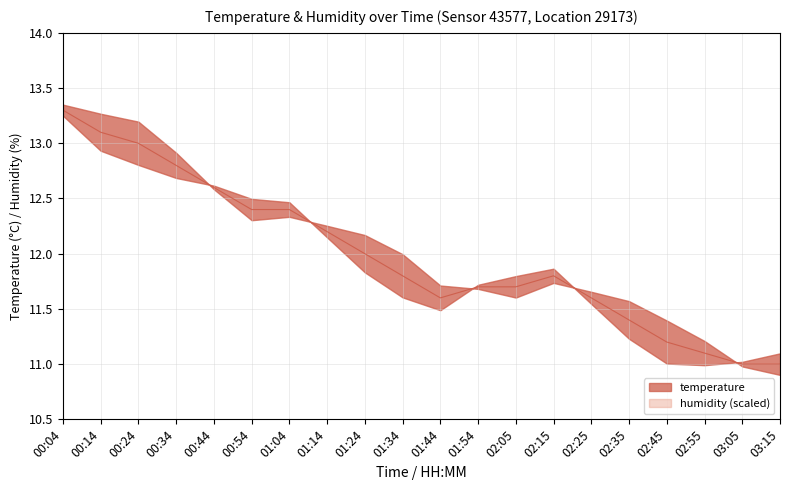

What is the value of the 4th point from the left?

12.8